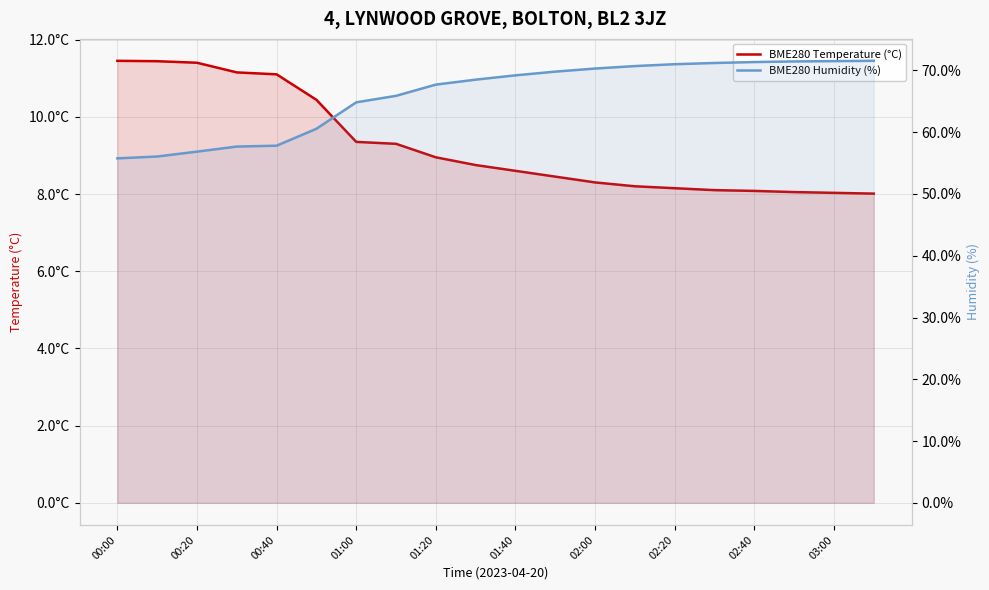

True or false: BME280 Humidity (%) and BME280 Temperature (°C) cross at least once.

False